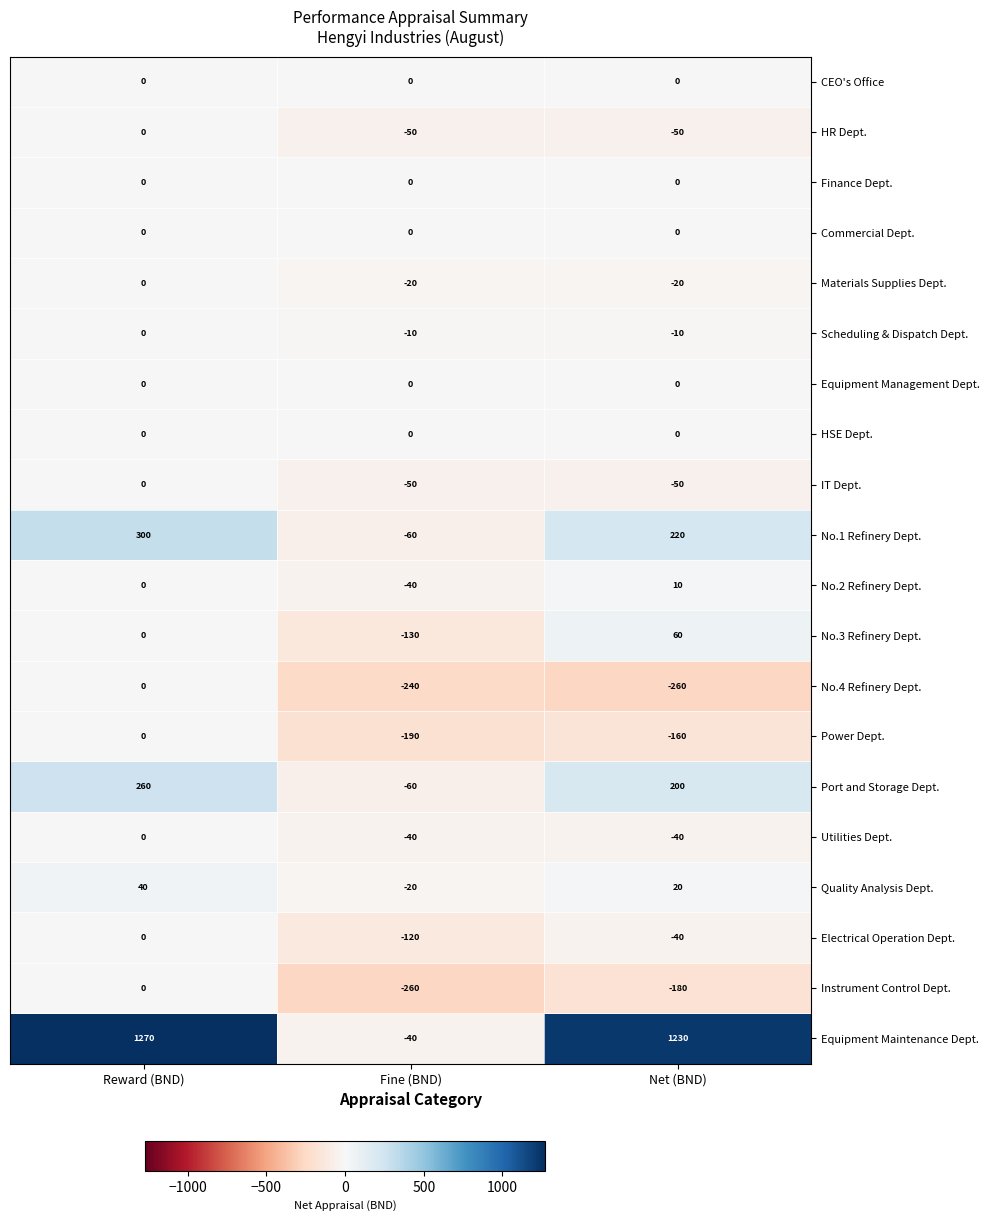

Which series has the widest spread of values?

Equipment Maintenance Dept.